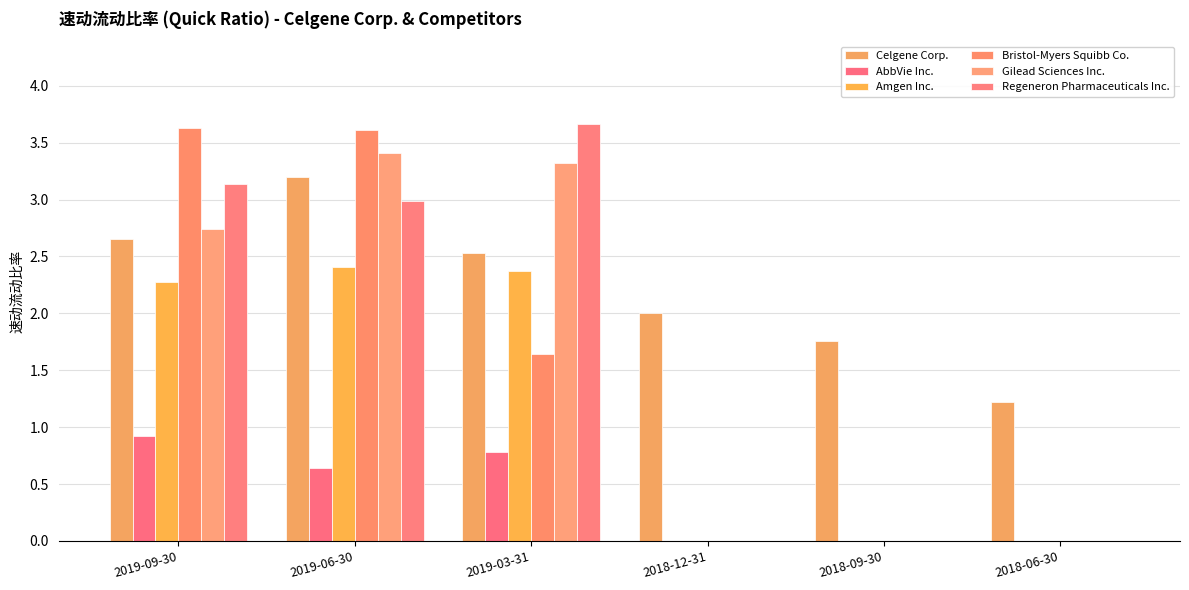

What is the value of the AbbVie Inc. bar at the 3rd from the left?

0.8